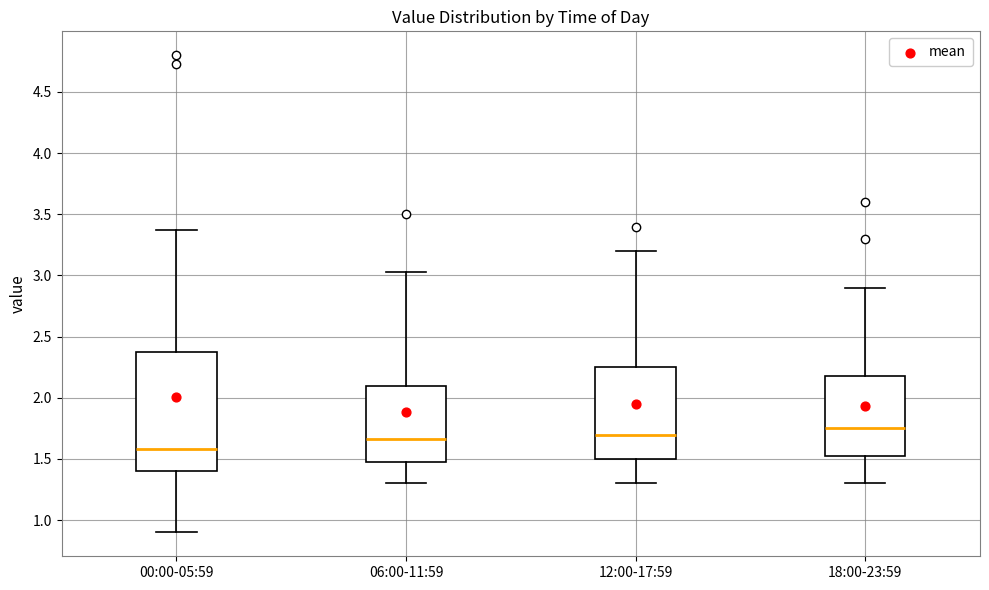

Reading left to right, read every box against the y-axis: the position of its median line, the range the box covers, and the ends of its whiskers. The values are not printed on the chart, so give them approximately, as read against the axis.

00:00-05:59: median 1.60, box 1.40 to 2.40, whiskers 0.90 to 3.35
06:00-11:59: median 1.65, box 1.50 to 2.10, whiskers 1.30 to 3.05
12:00-17:59: median 1.70, box 1.50 to 2.25, whiskers 1.30 to 3.20
18:00-23:59: median 1.75, box 1.55 to 2.20, whiskers 1.30 to 2.90